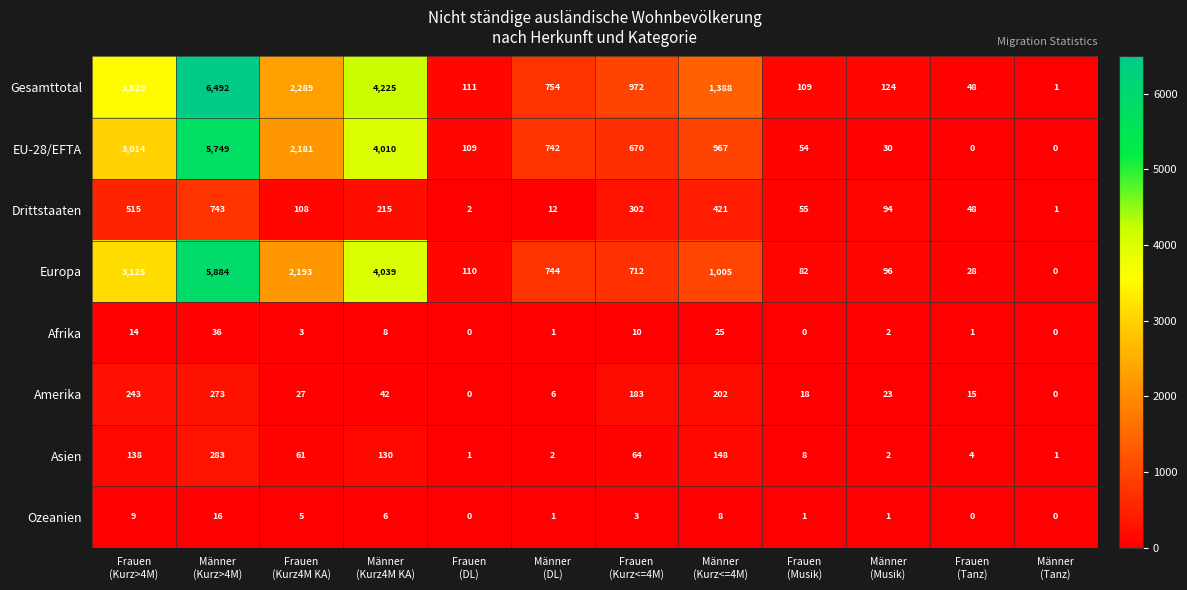

What is the highest value of the Asien series?

283